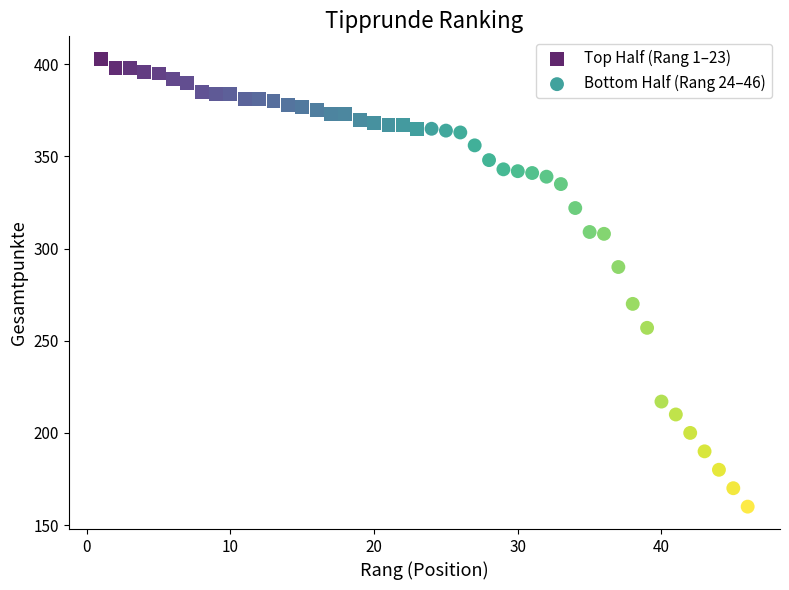

Which series contains the lowest Y value?

Bottom Half (Rang 24–46)